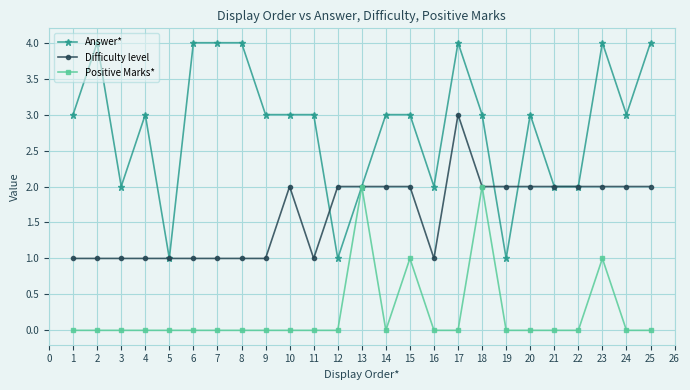

How many Answer* values are between 2 and 4?

22